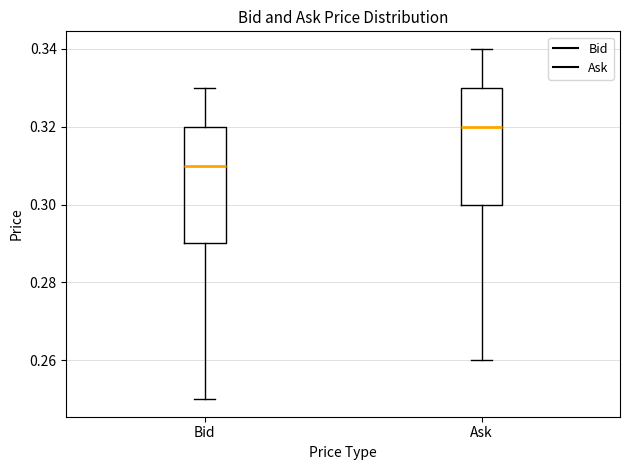

Reading left to right, transcribe this box plot: for each box, give where its median line is, the range the box spans, and where its two whiskers end, as read against the y-axis. The values are not printed on the chart, so give them approximately, as read against the axis.

Bid: median 0.31, box 0.29 to 0.32, whiskers 0.25 to 0.33
Ask: median 0.32, box 0.30 to 0.33, whiskers 0.26 to 0.34